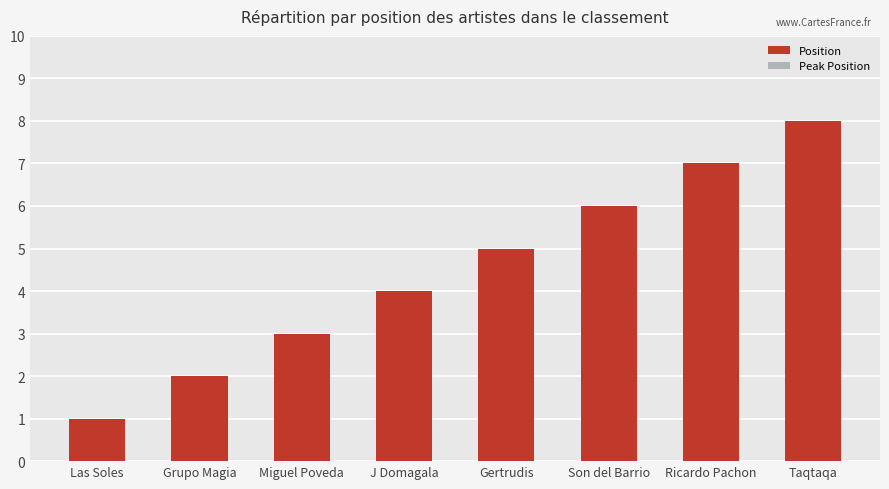

At which category is the sum across all series the highest?

Taqtaqa